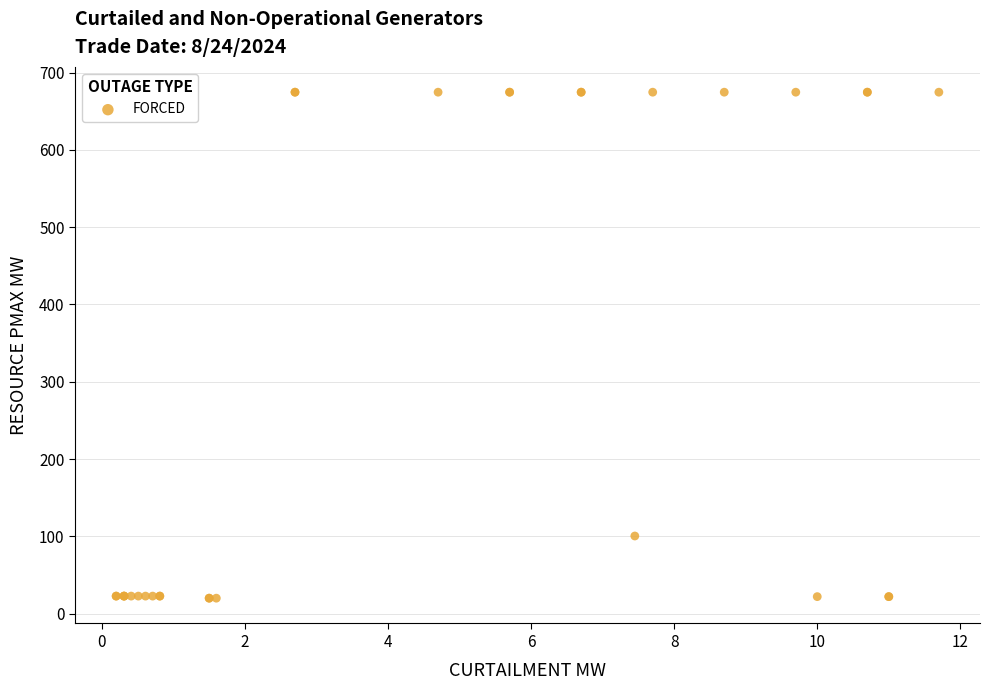

What Y value in the scatter plot is closest to 347?

100.5